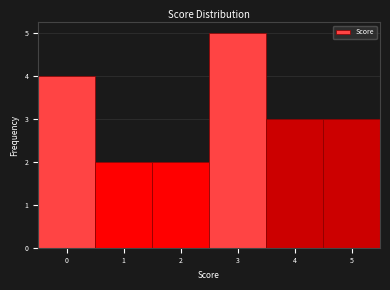

How tall is the bar that spans 3.5 to 4.5 on the x-axis? The values are not printed on the chart, so give them approximately, as read against the axis.

3